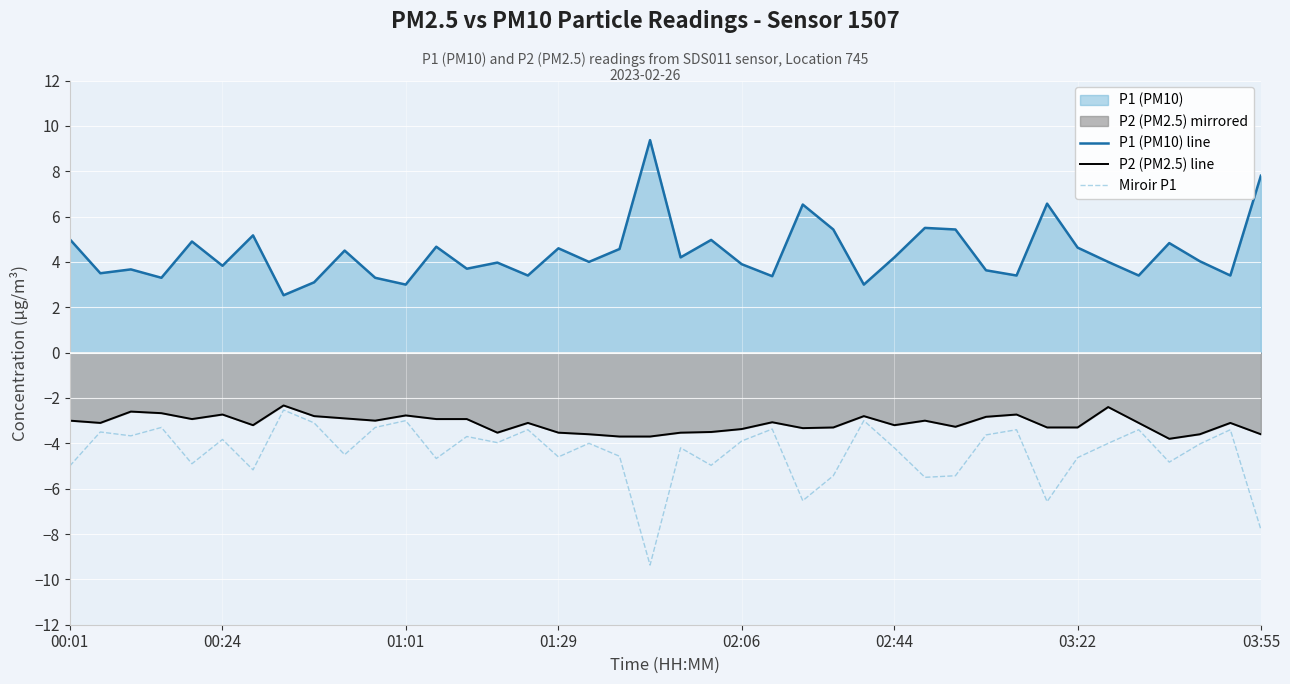

Does the chart display data point markers on the line(s)?

No